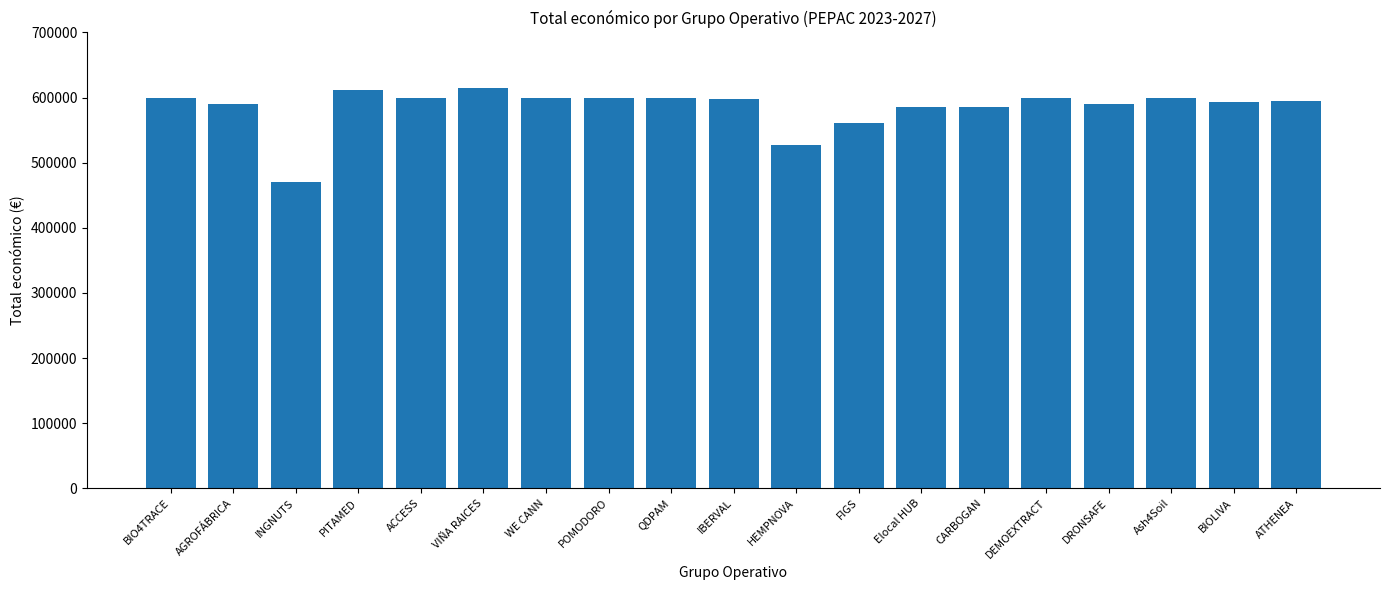

True or false: the data shows 159725 at CARBOGAN.

False